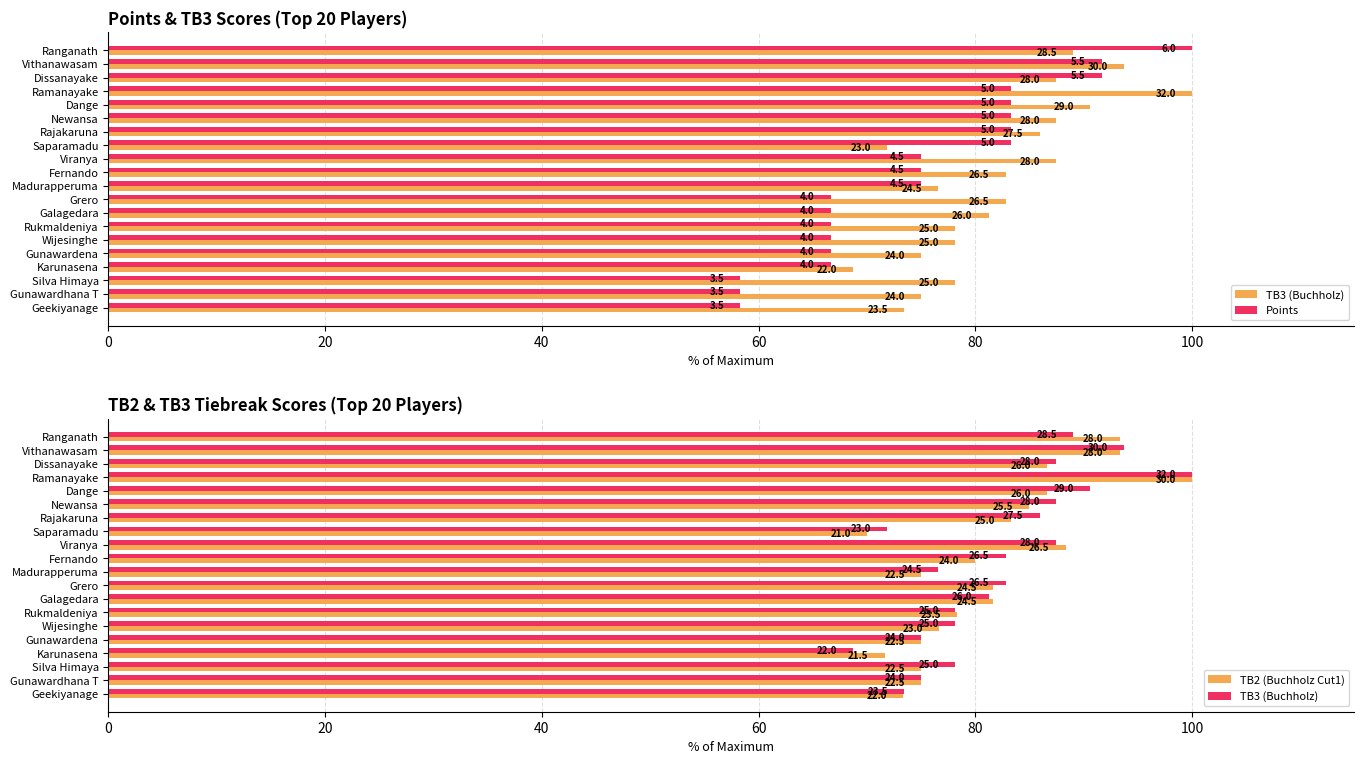

Count the number of categories in the chart.

20